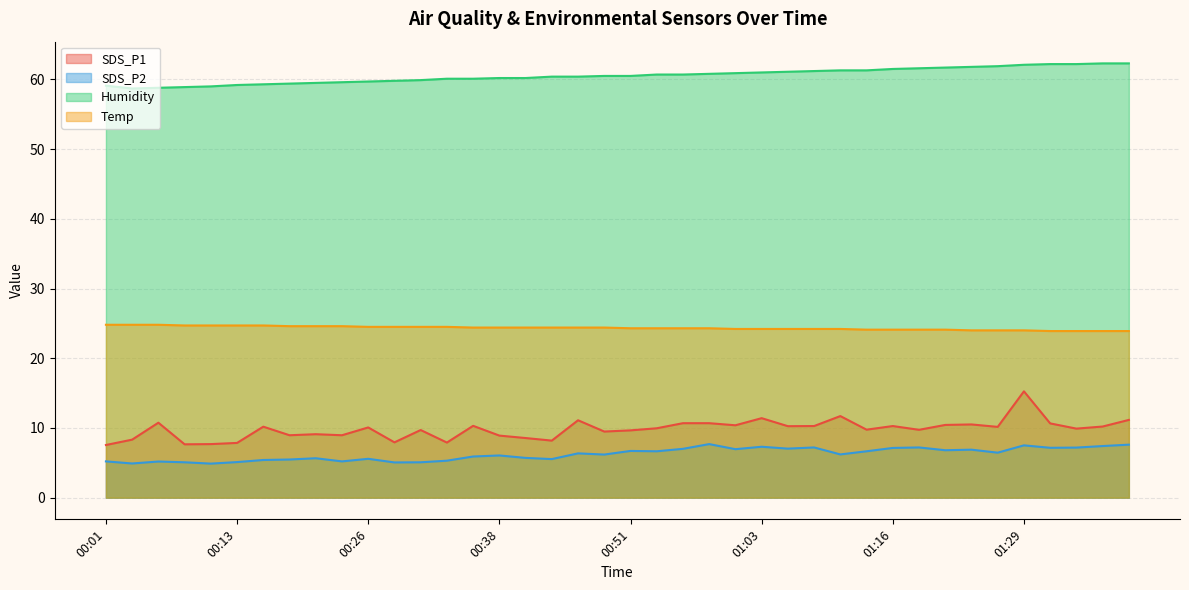

What is the approximate value of Temp at 00:31?

24.5